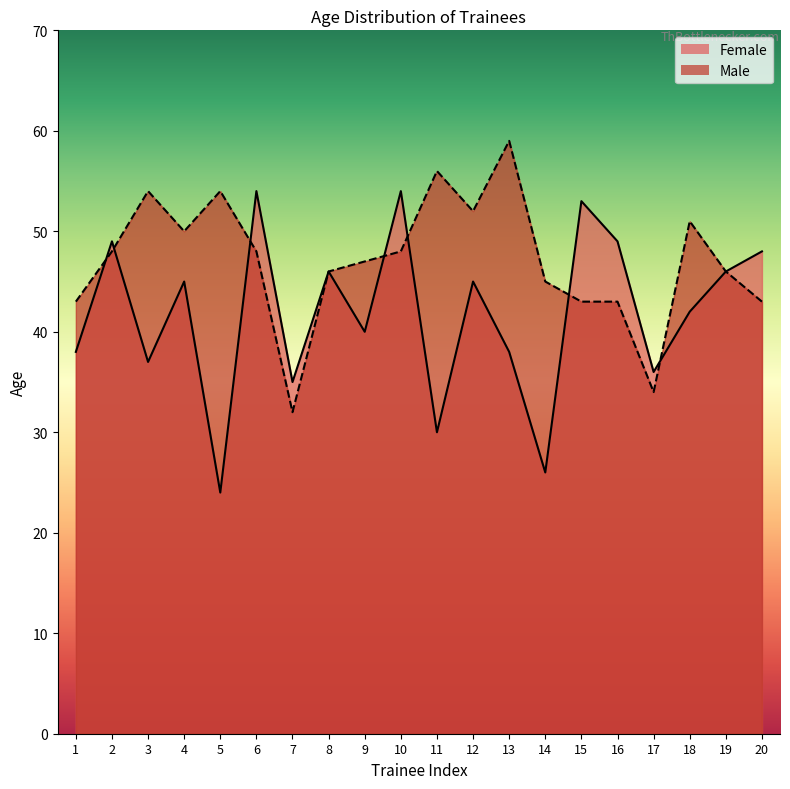

Reading right to left, list all the values displayed in this chart.

Female: 48	46	42	36	49	53	26	38	45	30	54	40	46	35	54	24	45	37	49	38
Male: 43	46	51	34	43	43	45	59	52	56	48	47	46	32	48	54	50	54	48	43